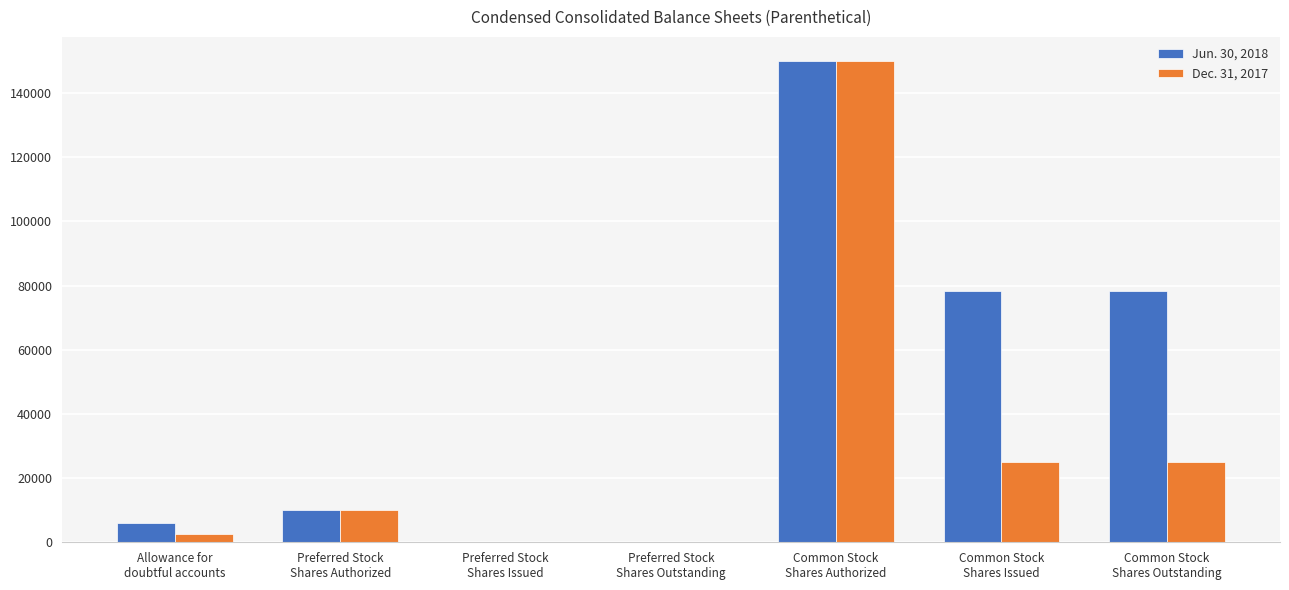

What is the difference between the Jun. 30, 2018 values at Preferred Stock
Shares Outstanding and Common Stock
Shares Authorized?

149985